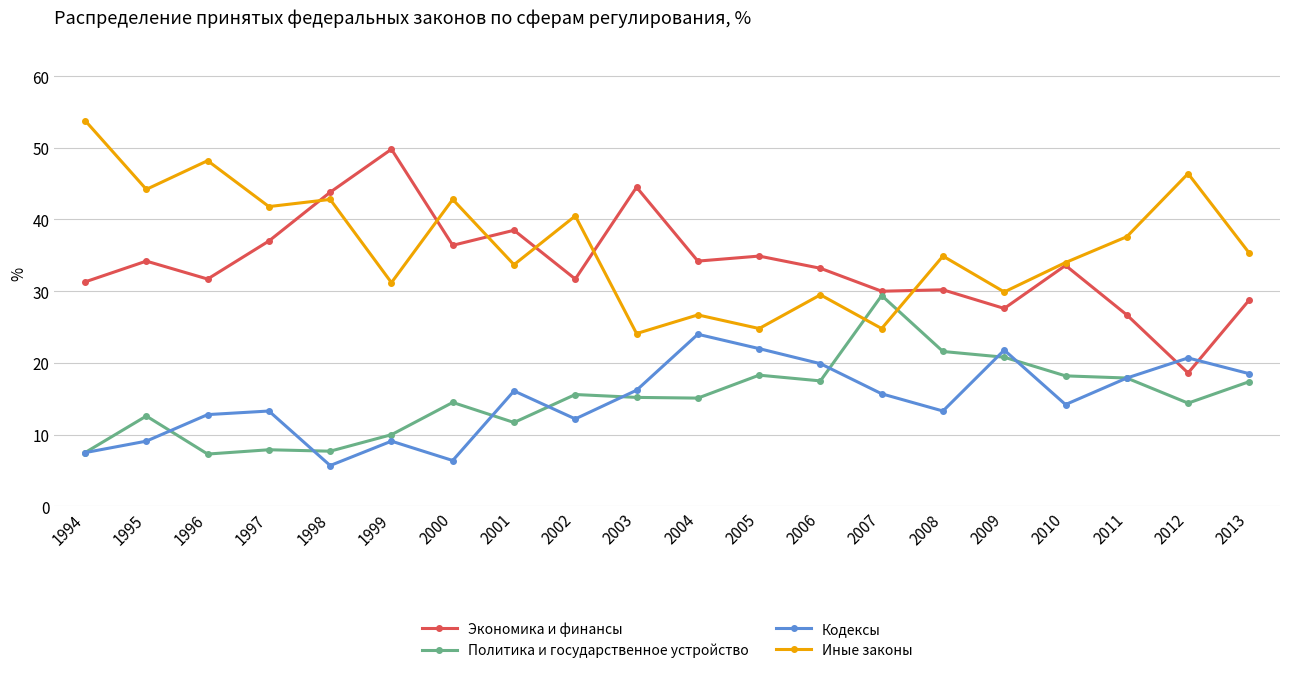

What is the total value across all series at 1999?

100.1